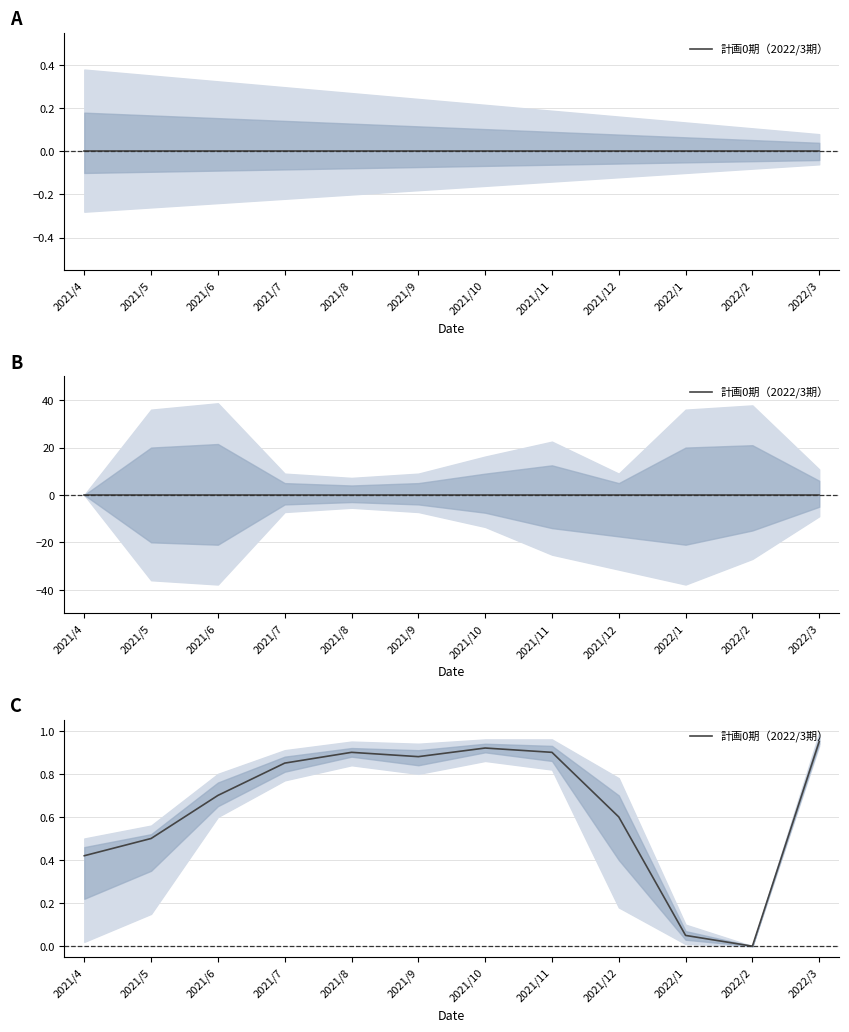

What is the sum of all values?

7.7